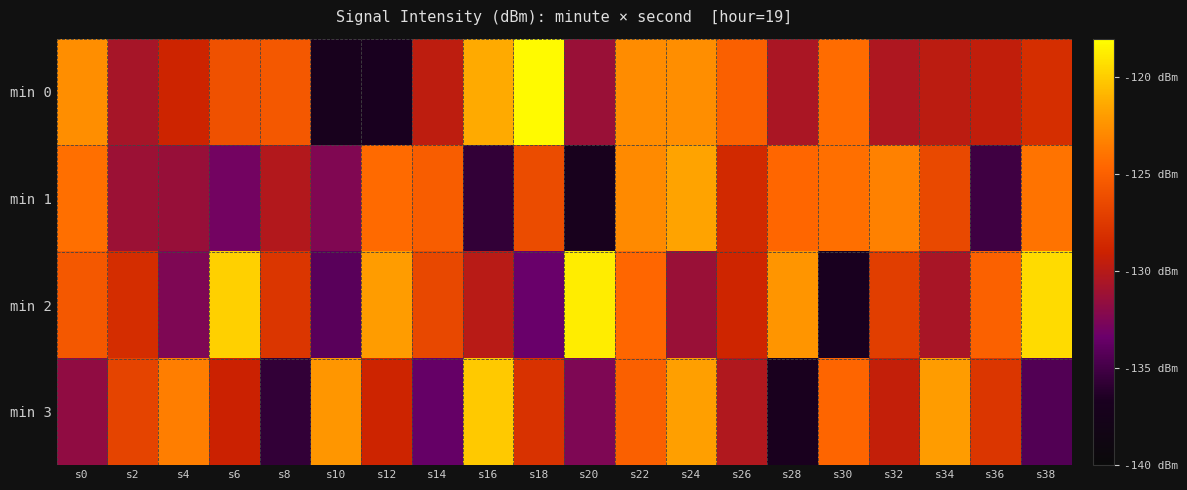

How many categories are shown in the chart?

20